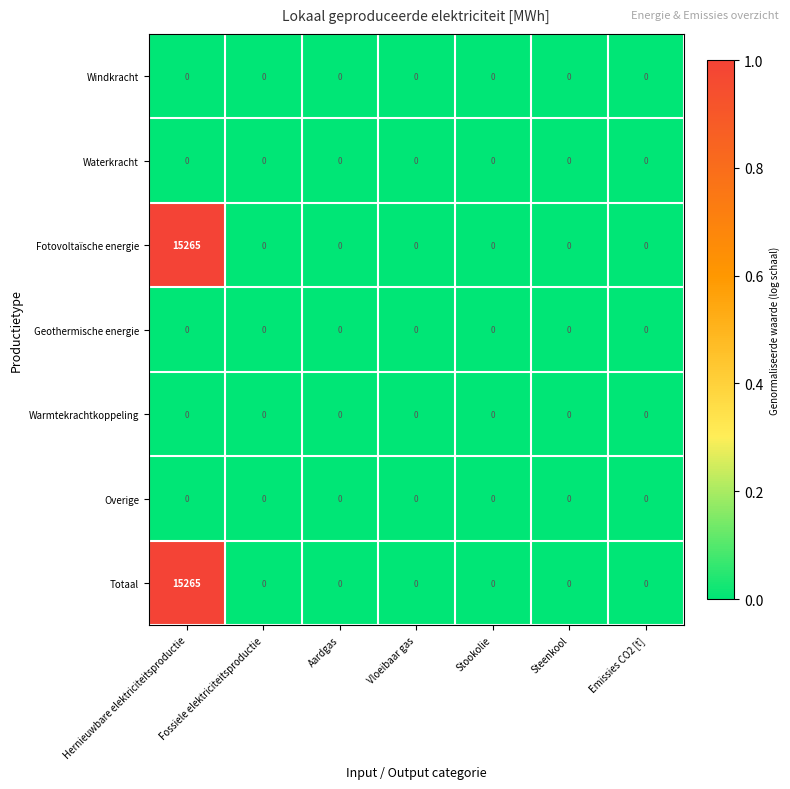

At which category is the sum across all series the highest?

Hernieuwbare elektriciteitsproductie